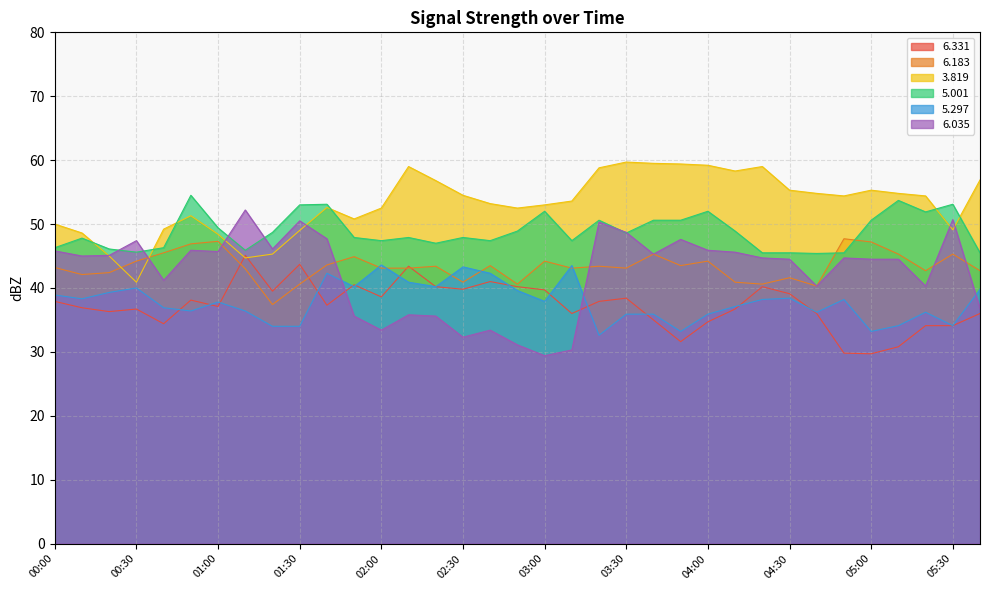

What is the value of the   3.819 point at the 20th from the left?

53.6